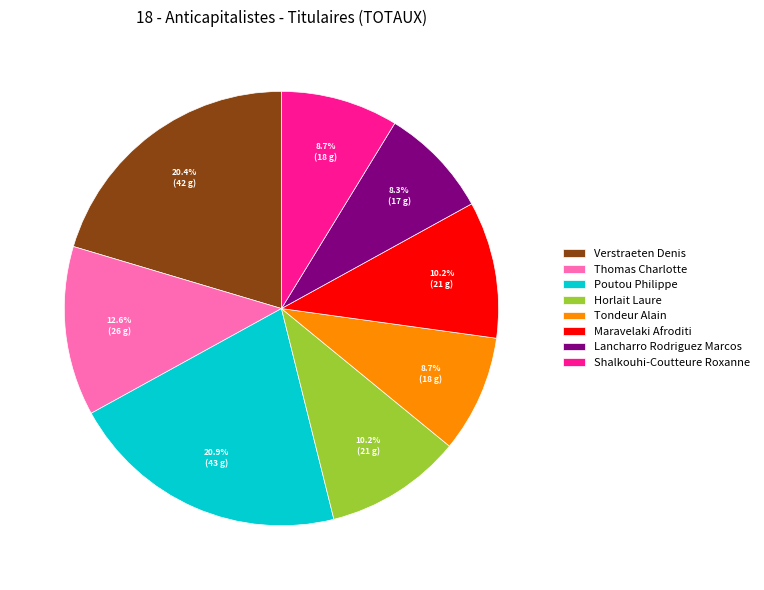

Between Poutou Philippe and Tondeur Alain, which is larger?

Poutou Philippe